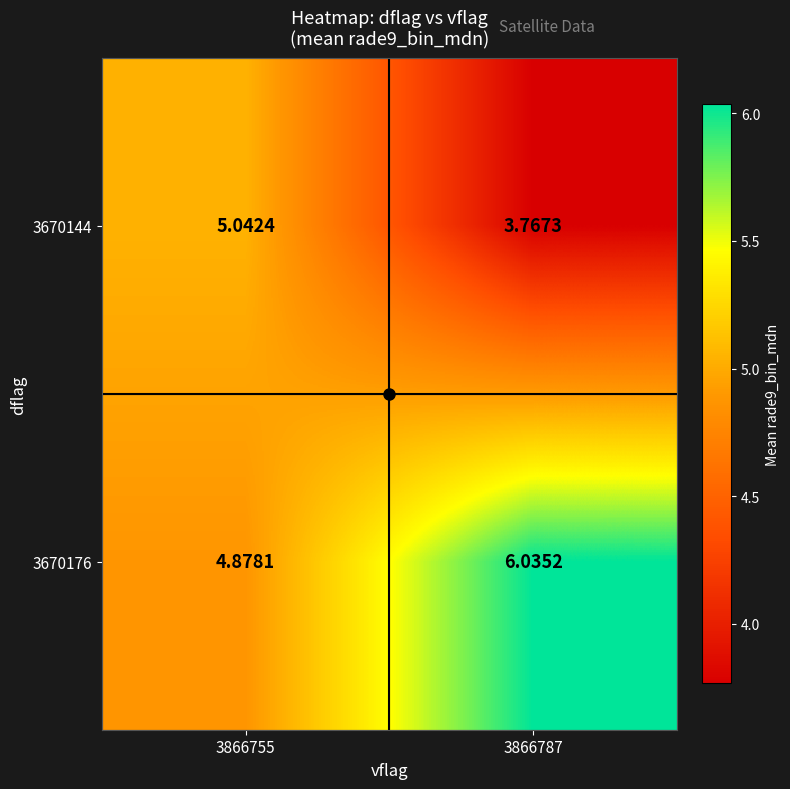

Is the value of 3670176 at 3866755 greater than the value of 3670144 at 3866787?

Yes